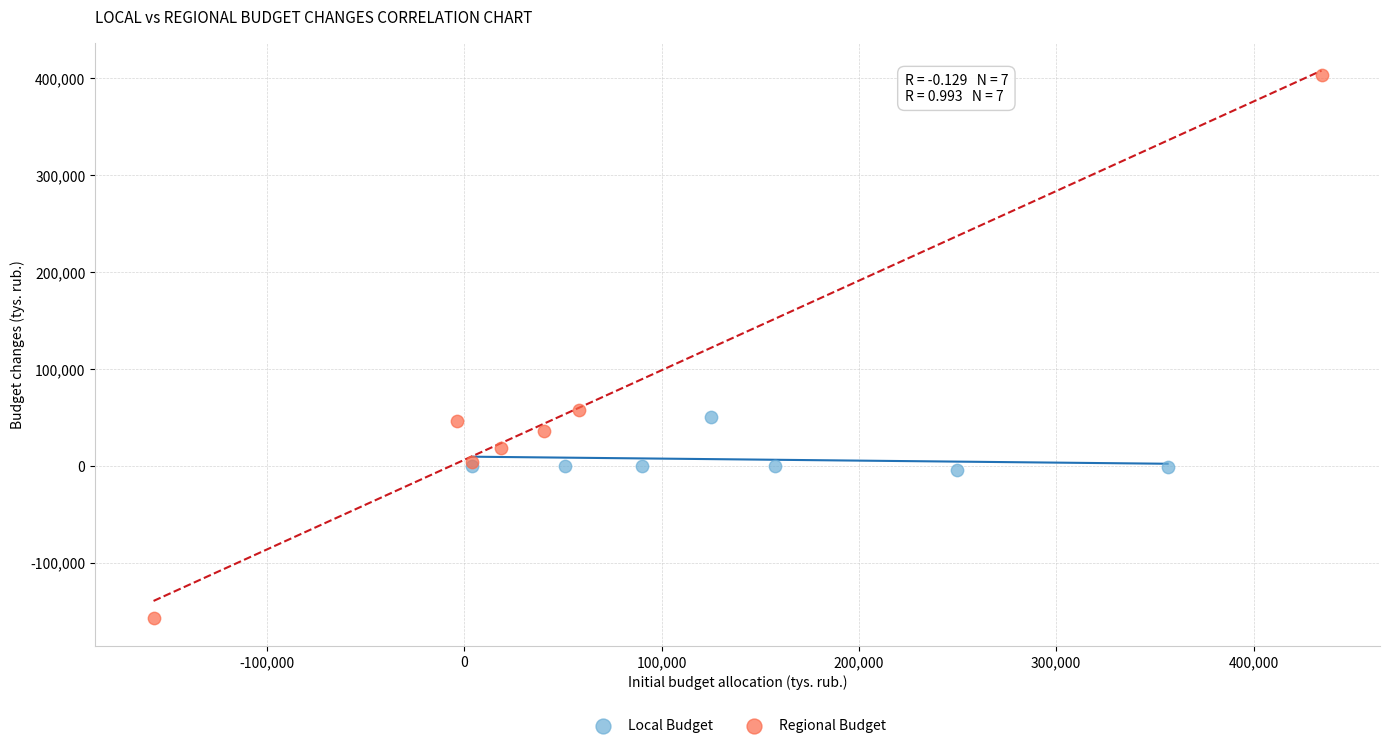

Which series contains the highest Y value?

Regional Budget